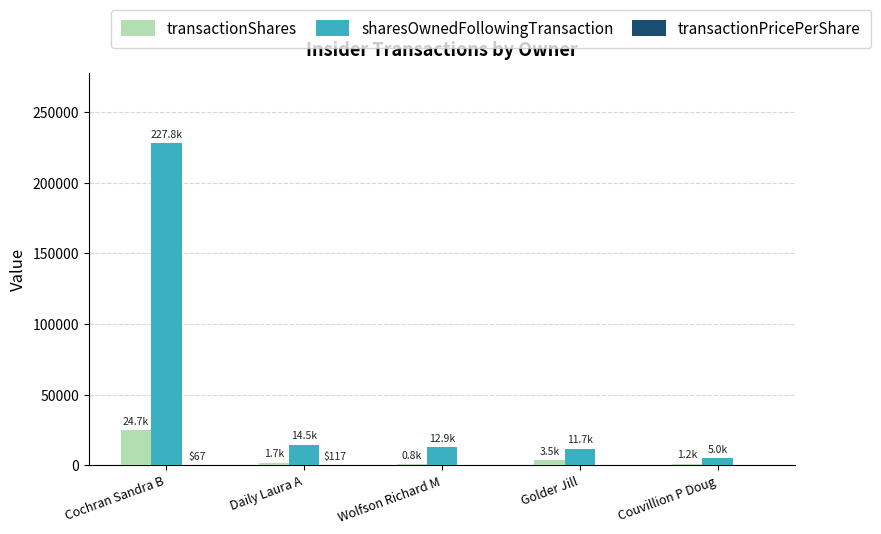

What is the total value across all series at Wolfson Richard M?

13704.0